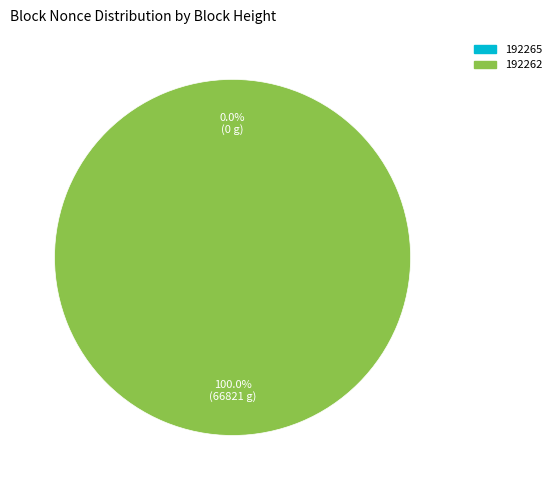

What is the largest slice in the pie chart?

192262